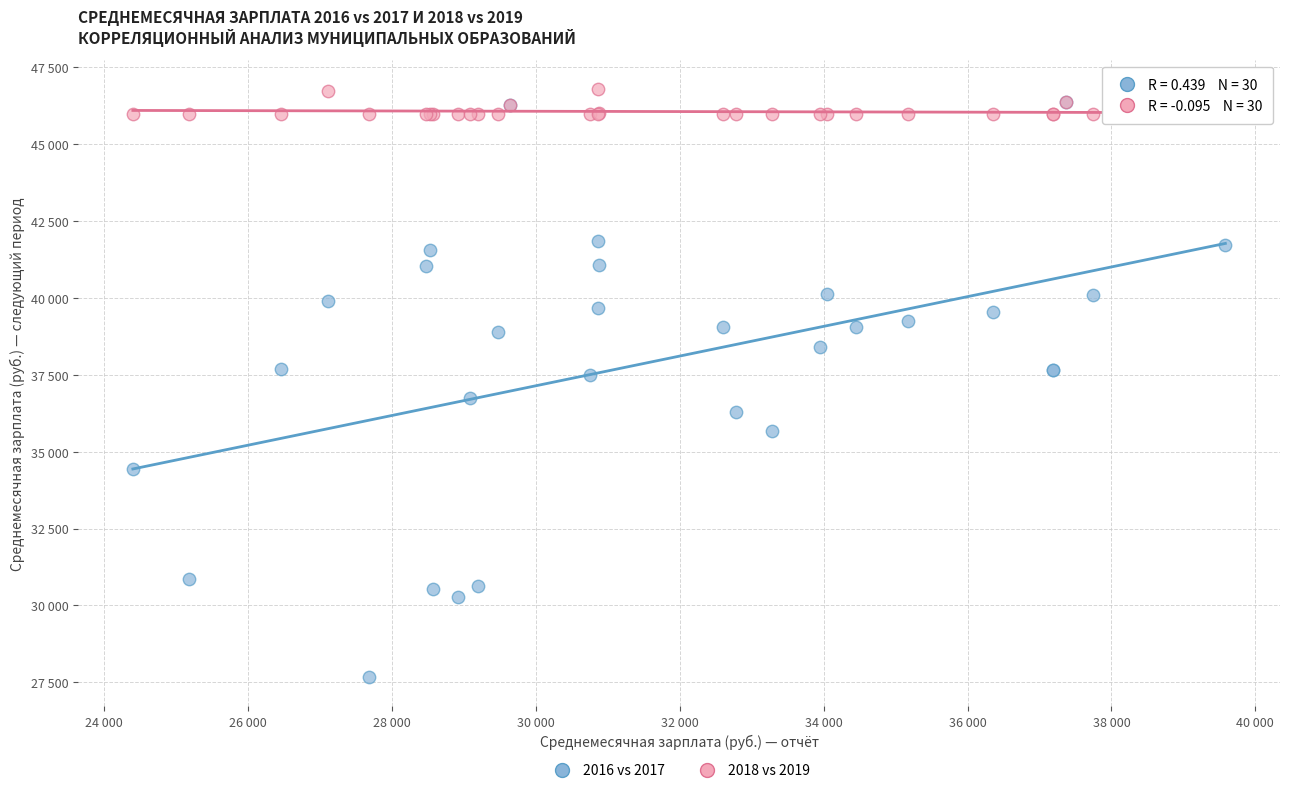

What are all the series names shown in the legend?

2016 vs 2017, 2018 vs 2019